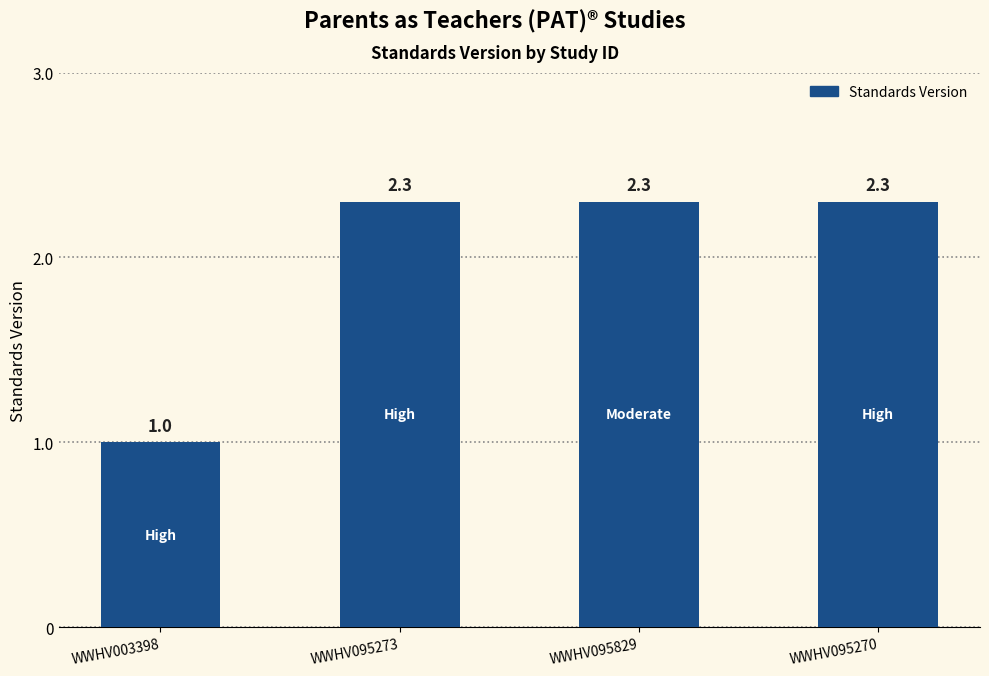

At which category does the chart reach its minimum across all series?

WWHV003398